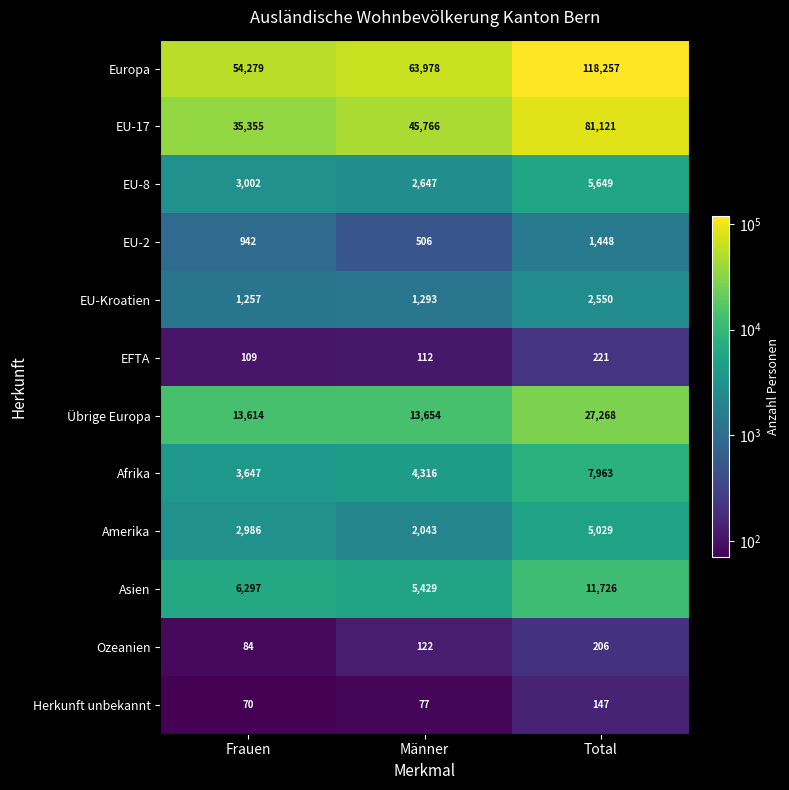

At which label is Amerika closest to 3536?

Frauen